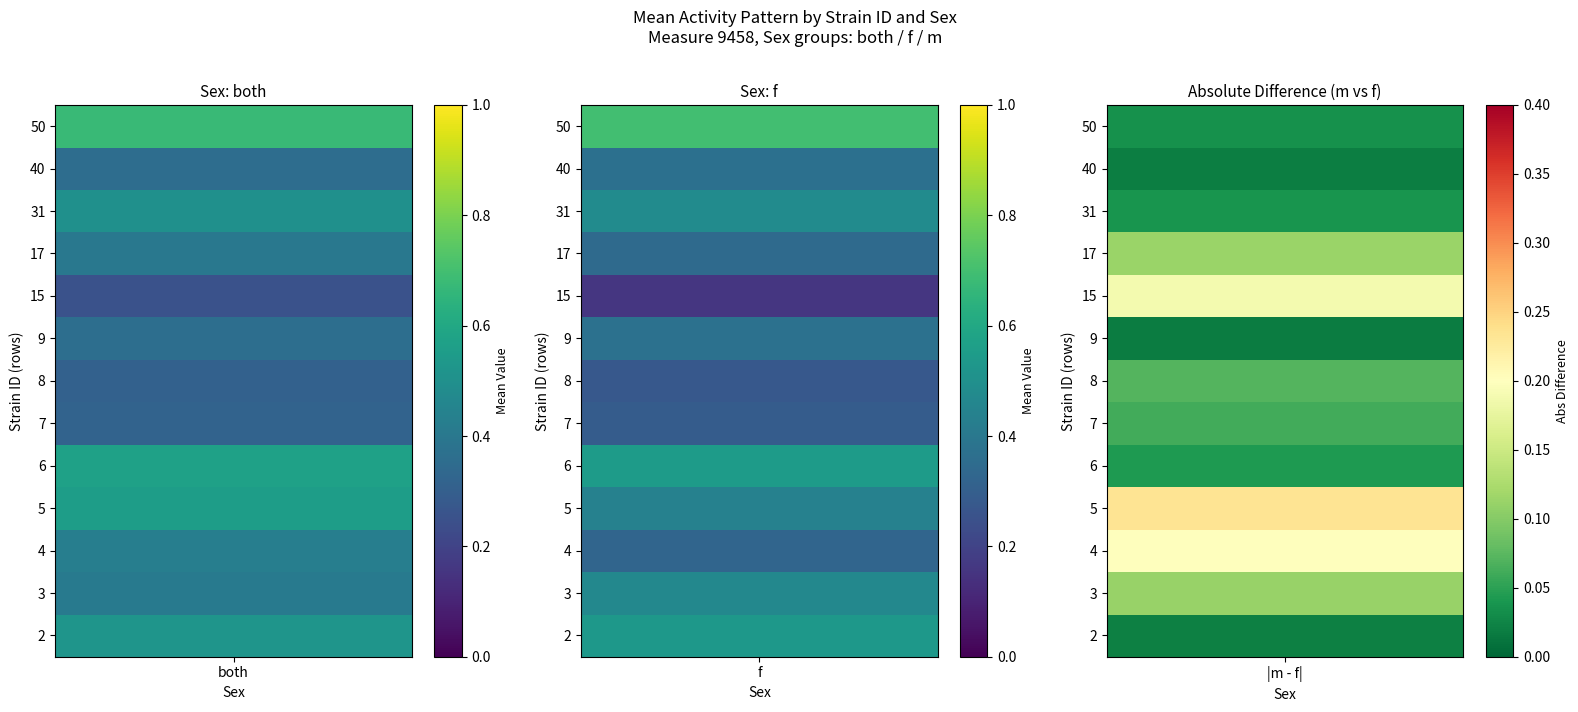

List the series in order of their peak value, highest first.

f, both, m